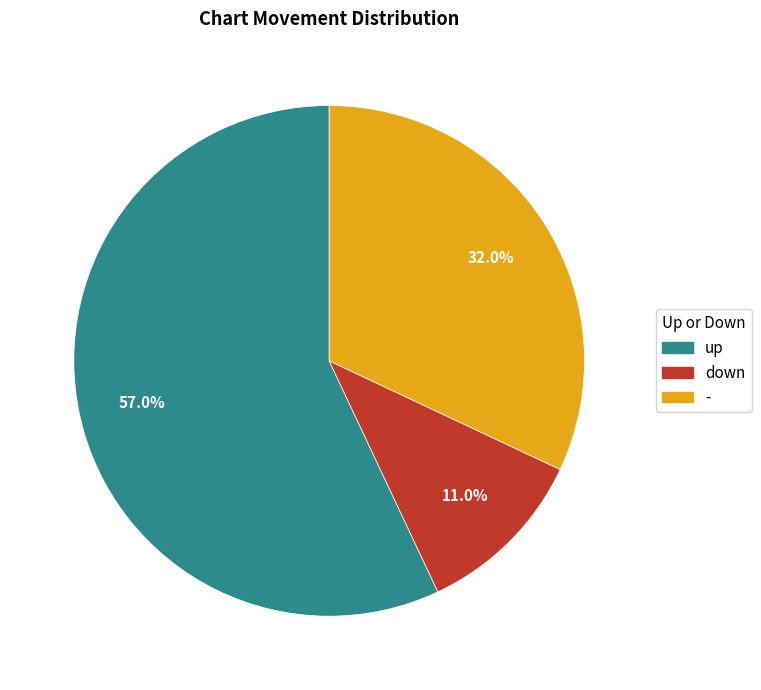

Rank the categories by value from highest to lowest.

up, -, down